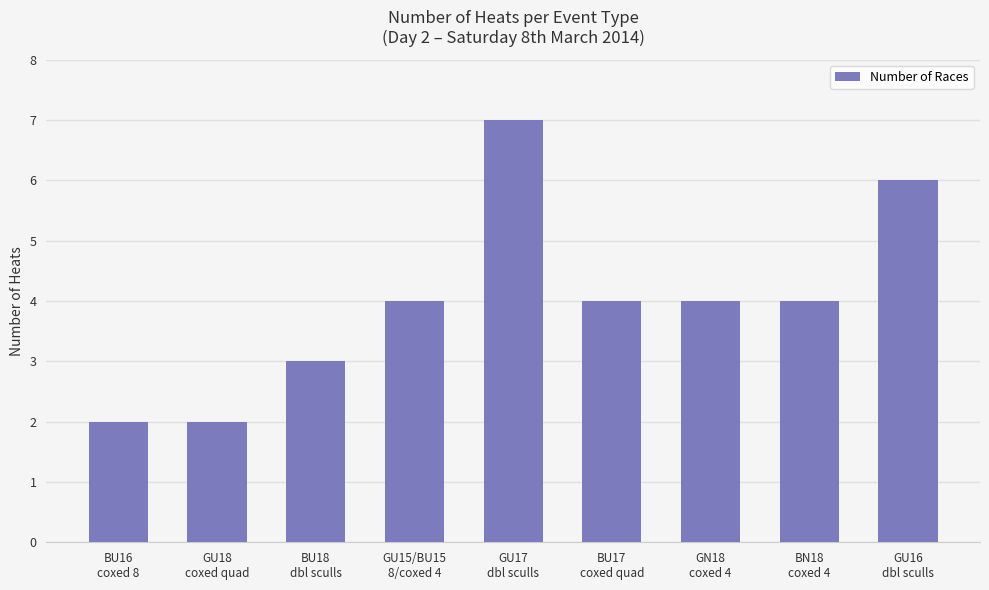

How many bars are there in total?

9